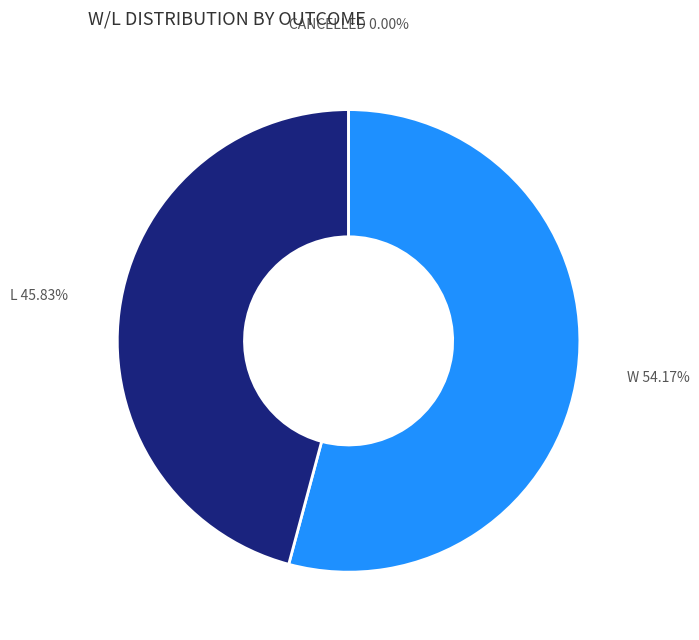

True or false: L accounts for 46% of the total.

True